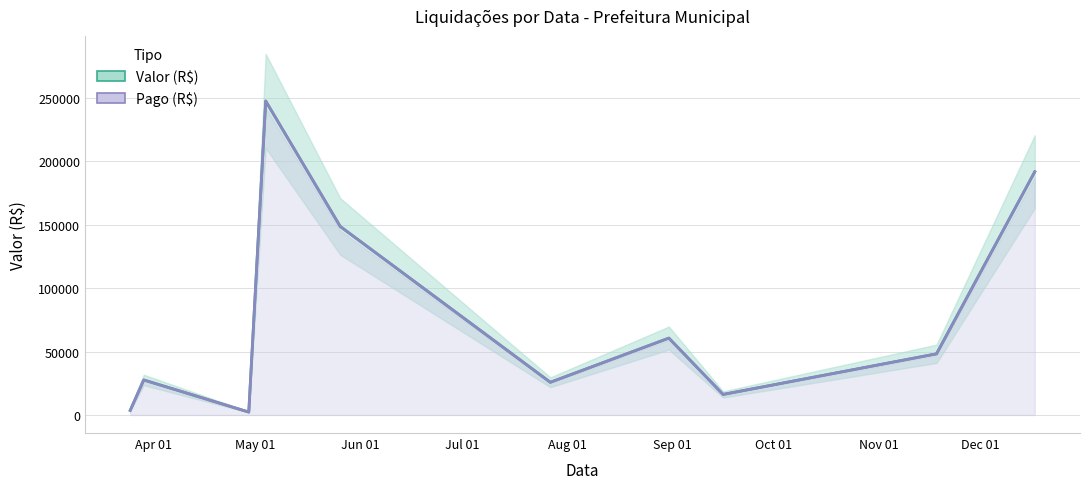

How many lines are shown in the chart?

2